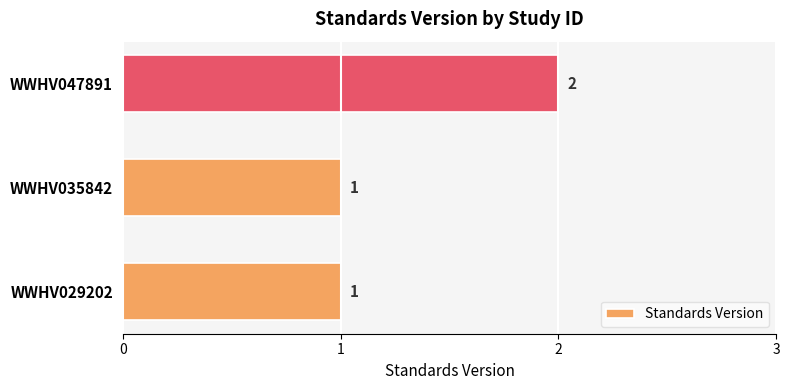

Between WWHV029202 and WWHV047891, which is larger?

WWHV047891